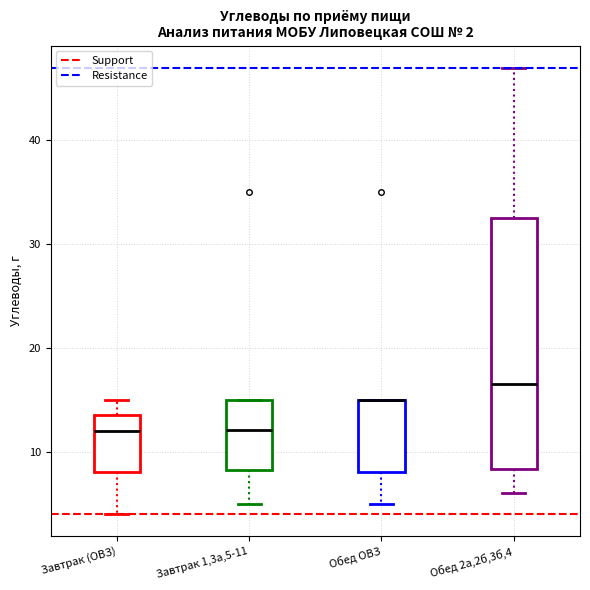

Comparing the boxes themselves (not the whiskers), which one is the tallest?

Обед 2а,2б,3б,4